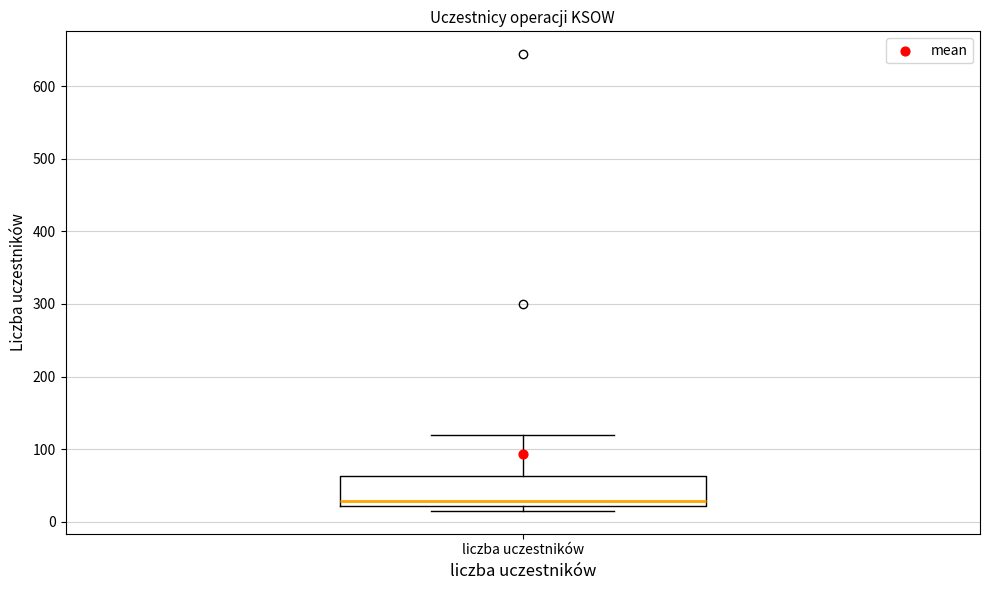

Read this box plot against the y-axis: the position of the median line, the range covered by the box, and the ends of both whiskers. The values are not printed on the chart, so give them approximately, as read against the axis.

median 30, box 20 to 60, whiskers 20 (just below the box's lower edge) to 120